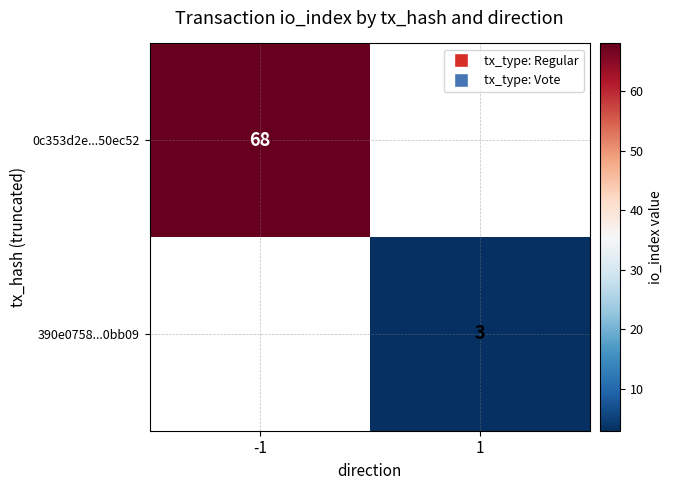

True or false: 390e0758...0bb09 has a value of 1 at 1.

False